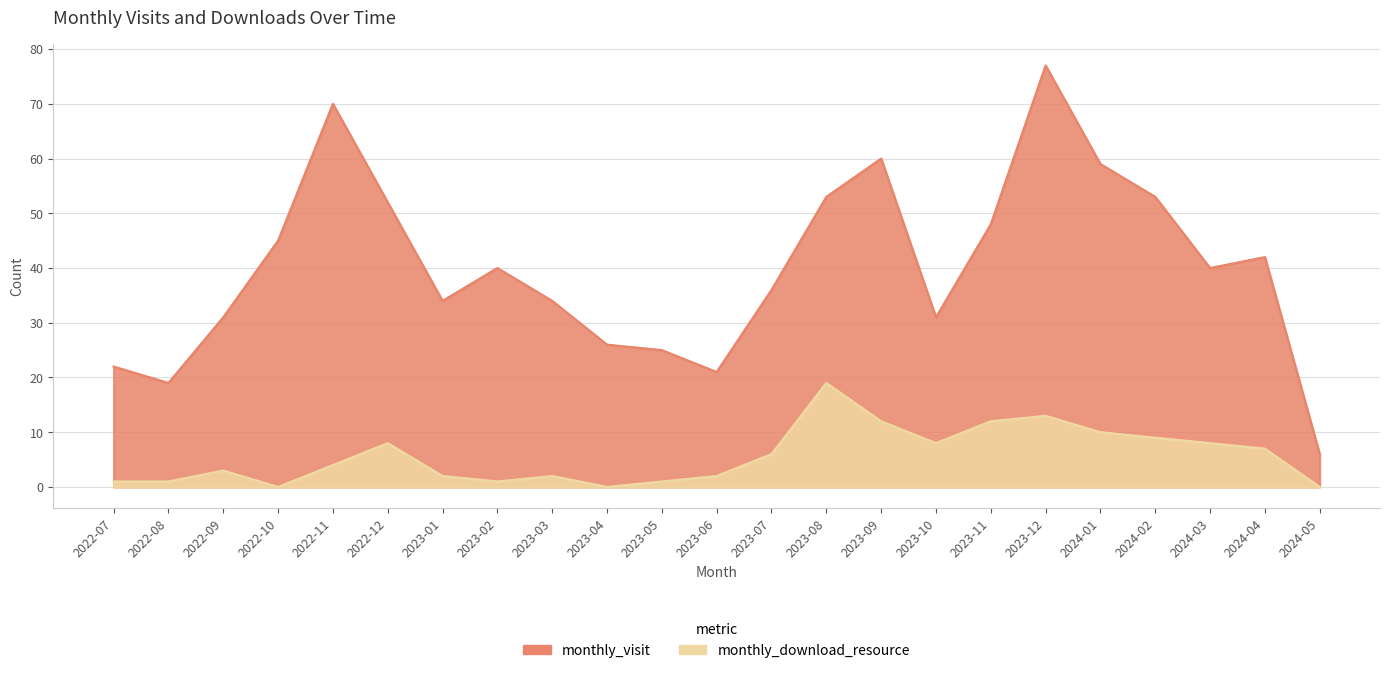

Does the chart have visible grid lines?

Yes